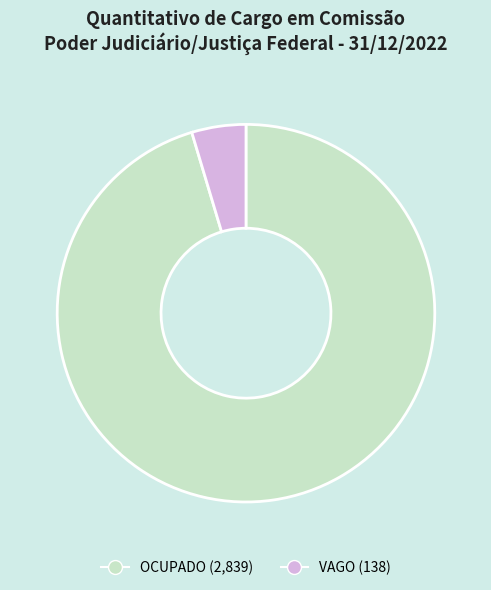

Is there any slice that represents more than half of the pie?

Yes